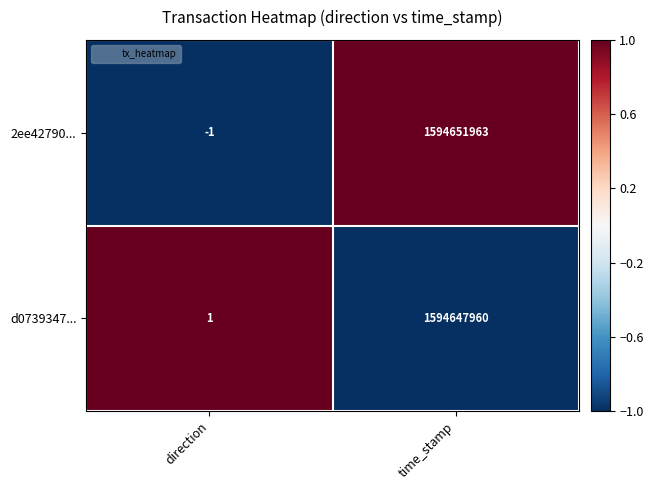

Which series has the largest total across all categories?

2ee42790...